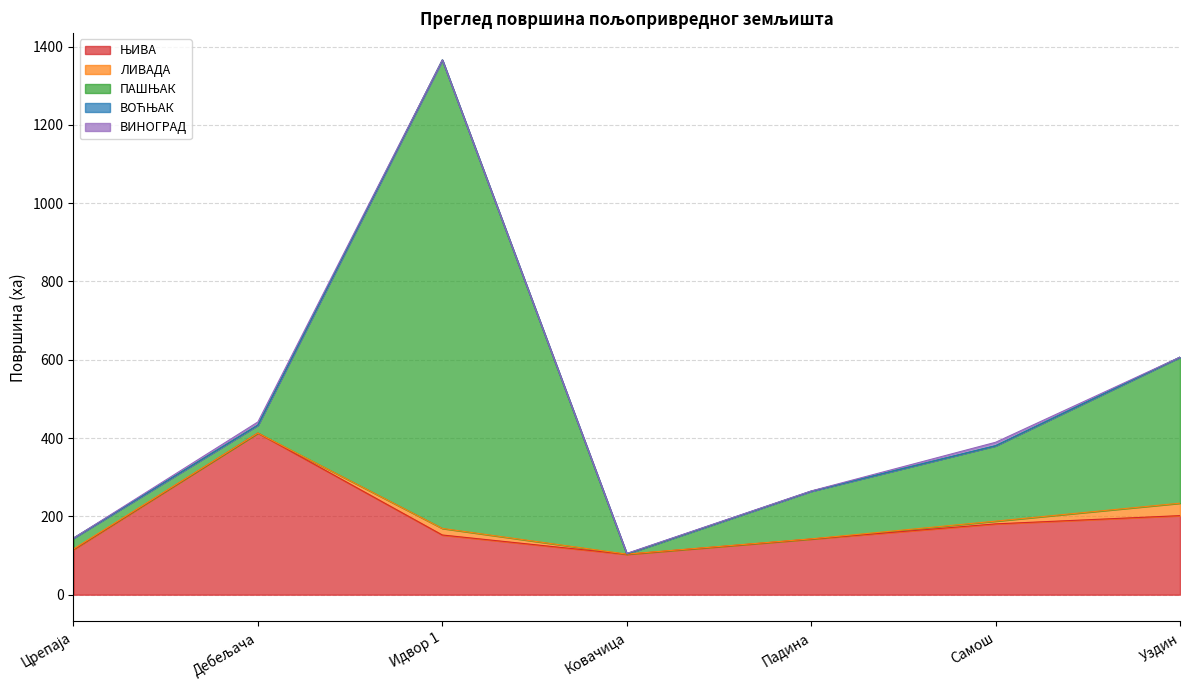

What is the difference between the maximum and minimum values in the ЛИВАДА series?

31.8